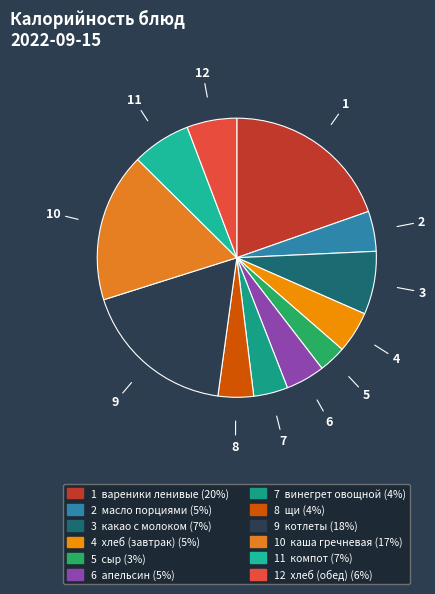

Is there a majority slice in this chart?

No